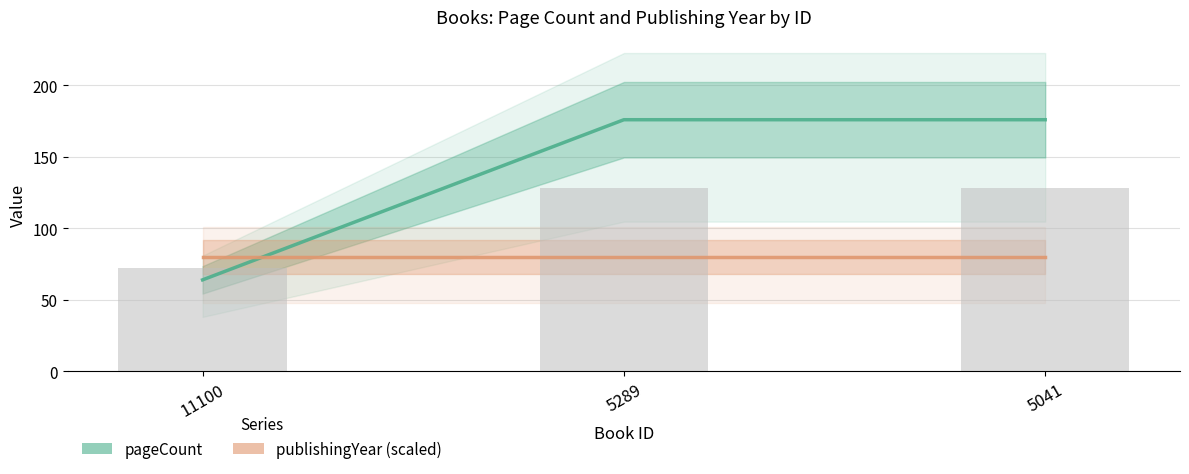

What is the total value across all series at 5041?

256